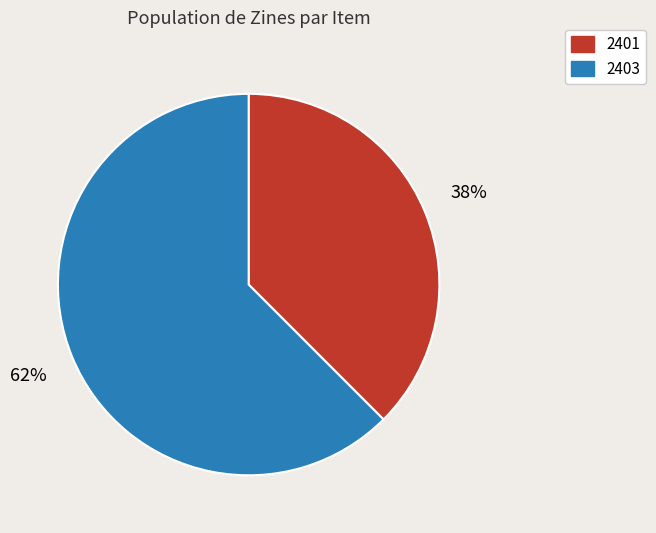

Combined, do 2403 and 2401 account for over 50%?

Yes